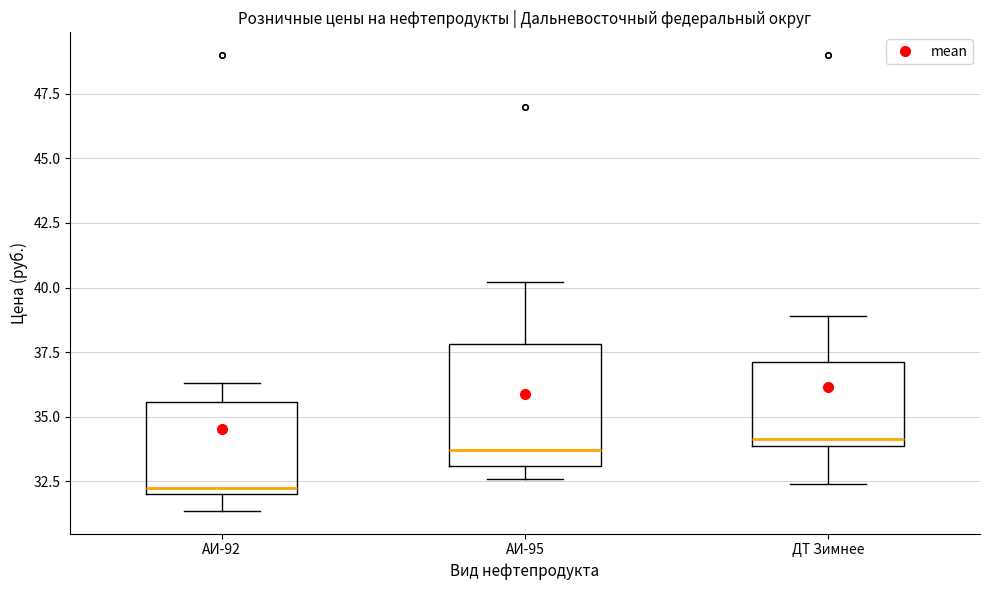

Which box has the lowest median line?

АИ-92